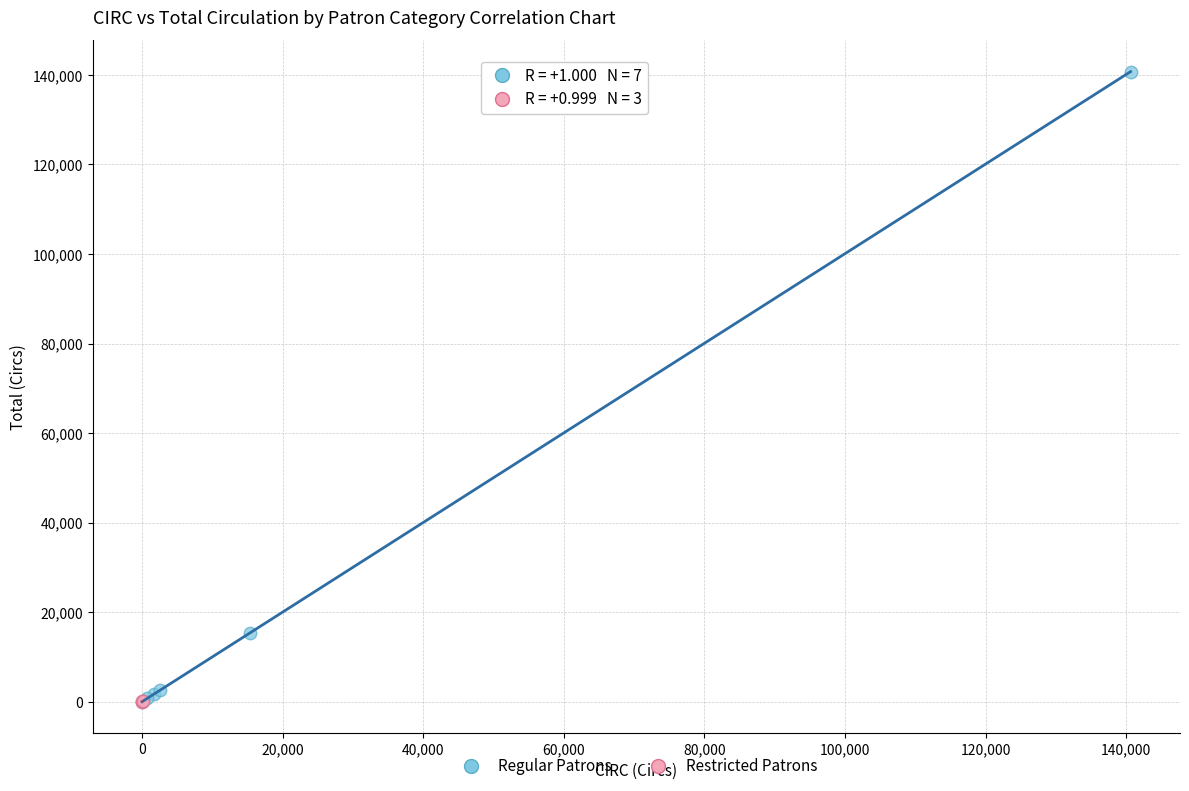

What are all the series names shown in the legend?

Regular Patrons, Restricted Patrons